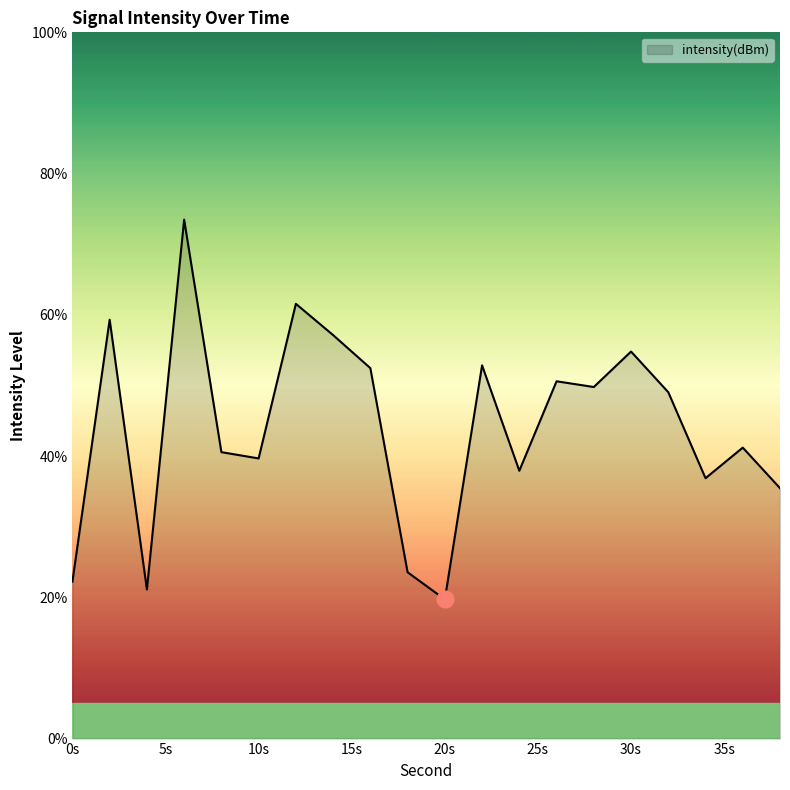

What is the maximum value shown in the chart?

73.5